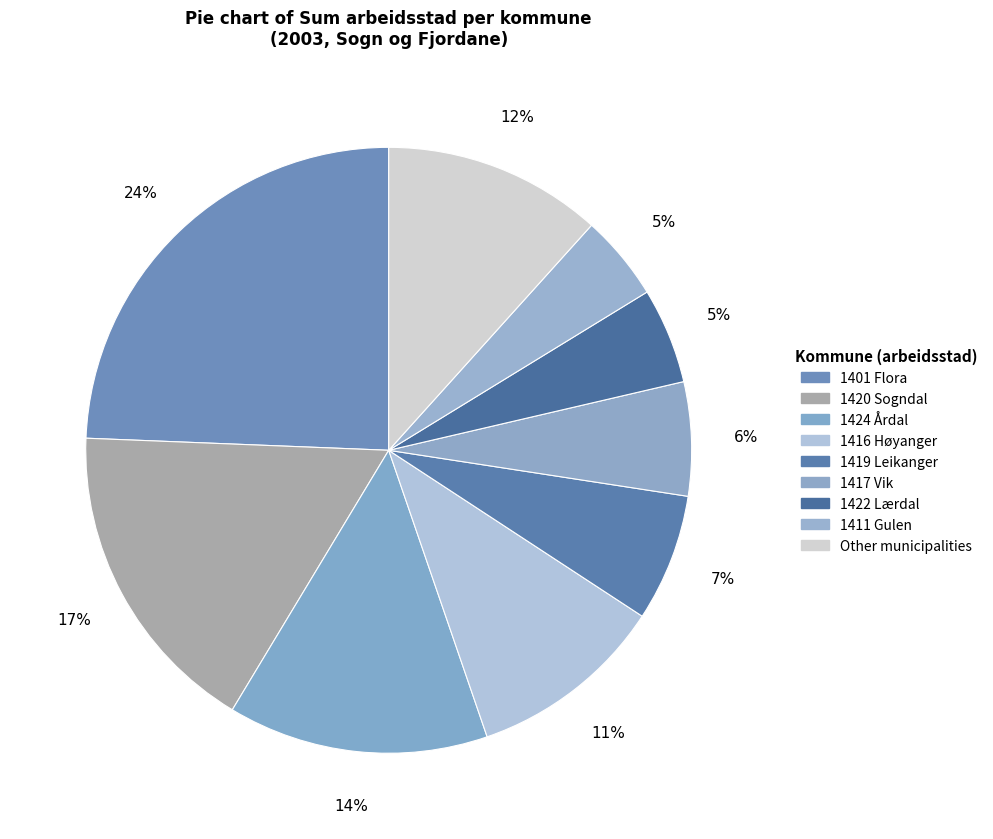

Does any single category account for the majority?

No